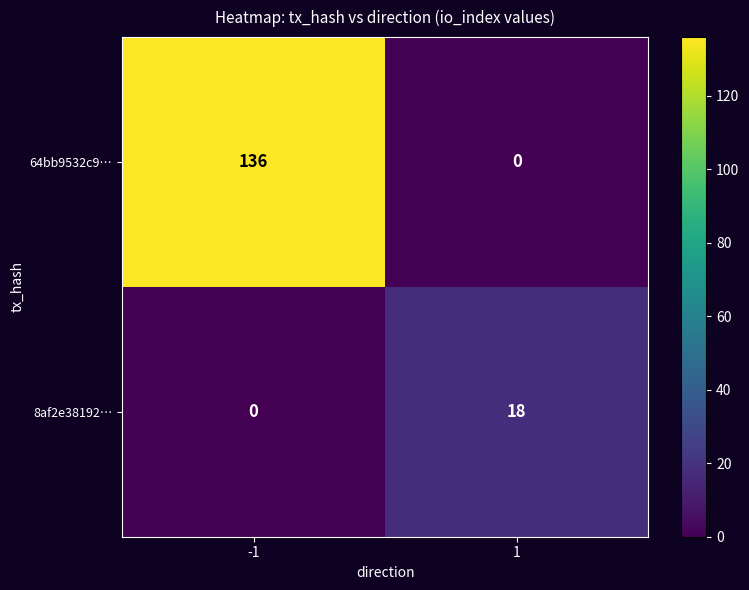

Which series changed the most between -1 and 1?

64bb9532c9…